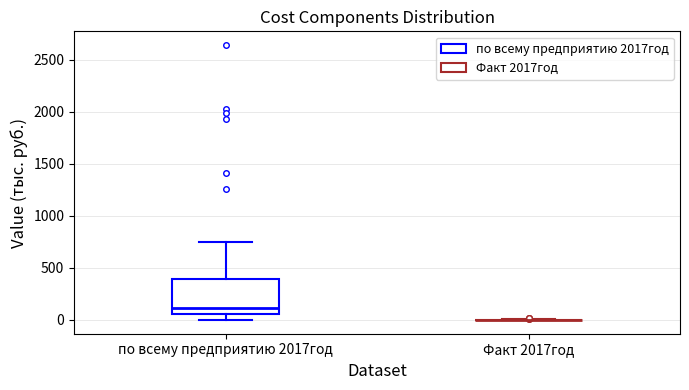

Which box is the tallest, from its lower edge to its upper edge?

по всему предприятию 2017год